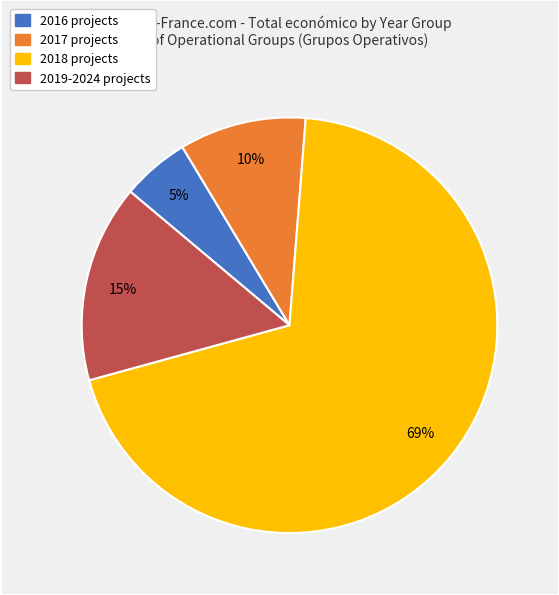

To the nearest percent, what is the average slice percentage?

25%